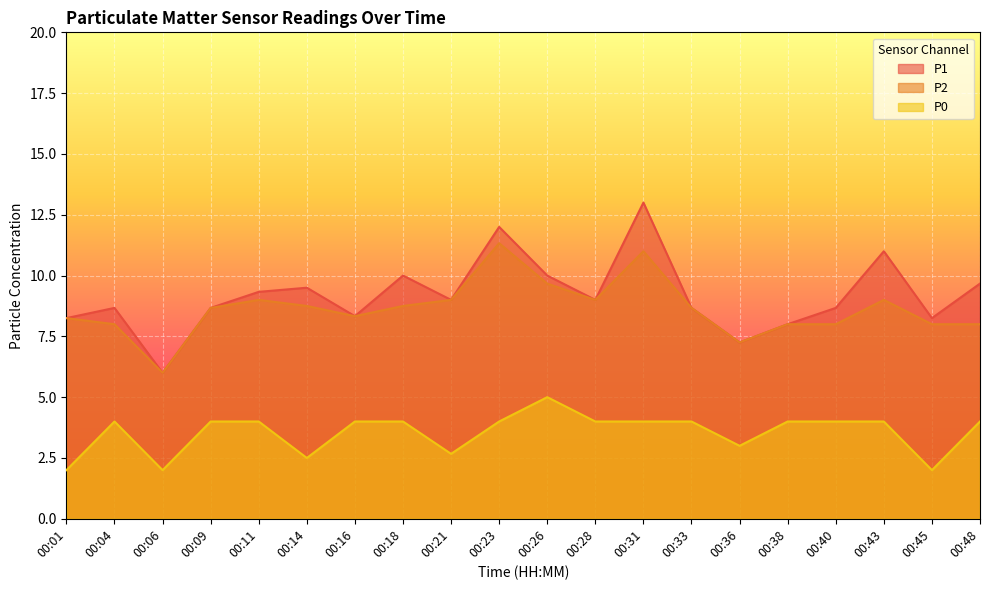

What are all the series names shown in the legend?

P1, P2, P0